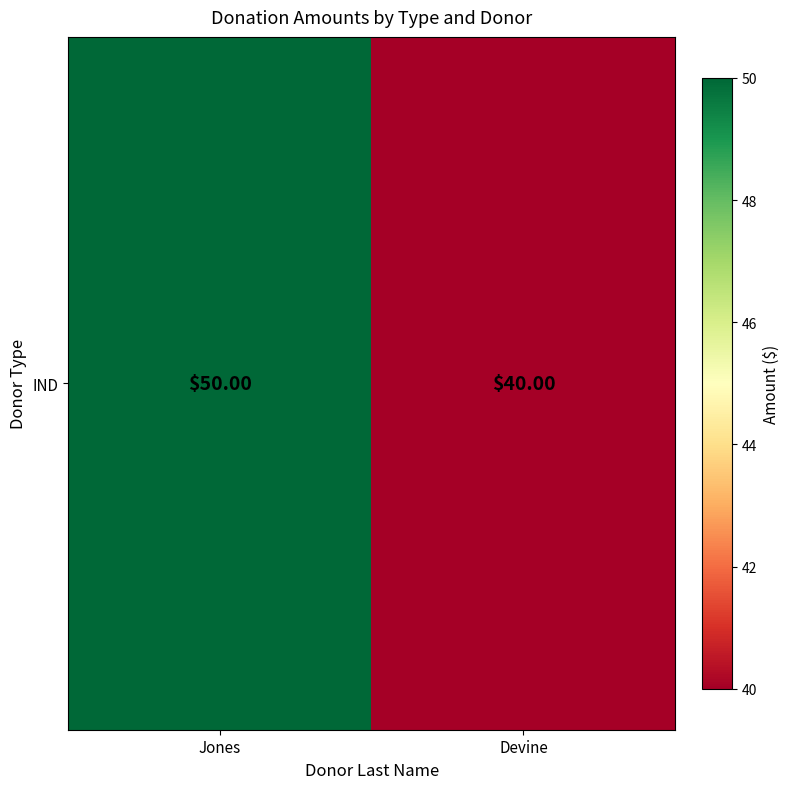

Count the values in the range 40 to 50.

2